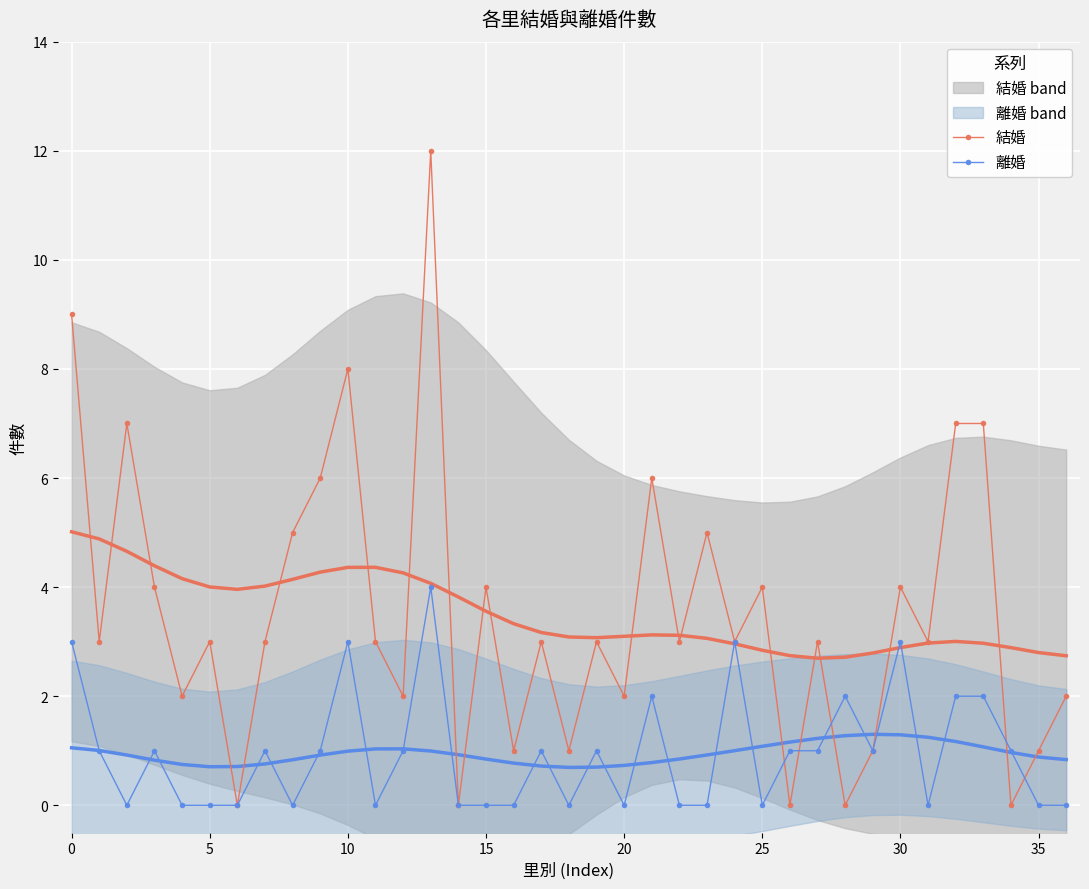

What is the greatest value displayed?

12